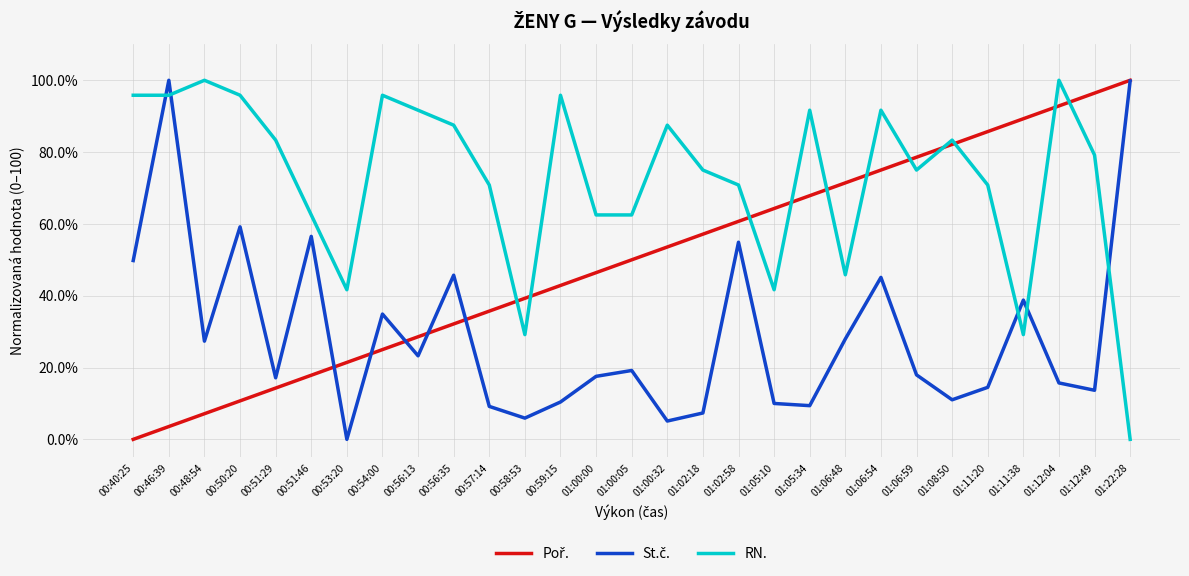

The value of RN. at 01:06:48 is 68.3. True or false?

False